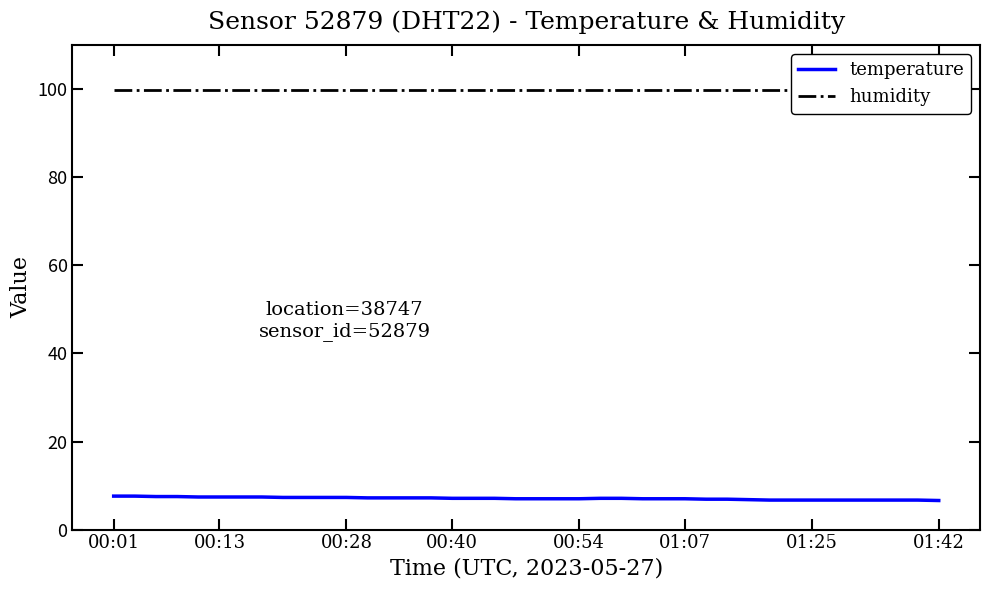

What is the smallest value displayed?

6.6